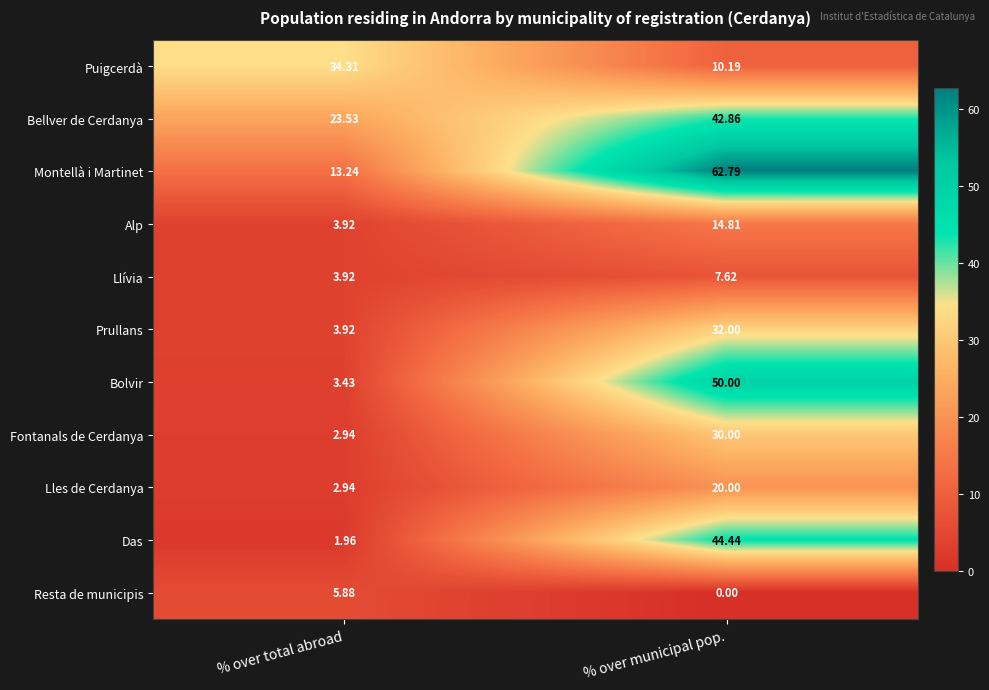

Which series has the largest total across all categories?

Montellà i Martinet